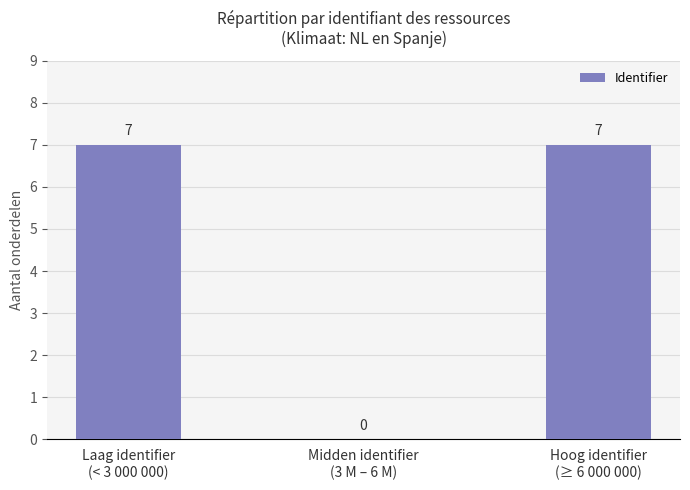

What is the difference between the values at Hoog identifier
(≥ 6 000 000) and Midden identifier
(3 M – 6 M)?

7